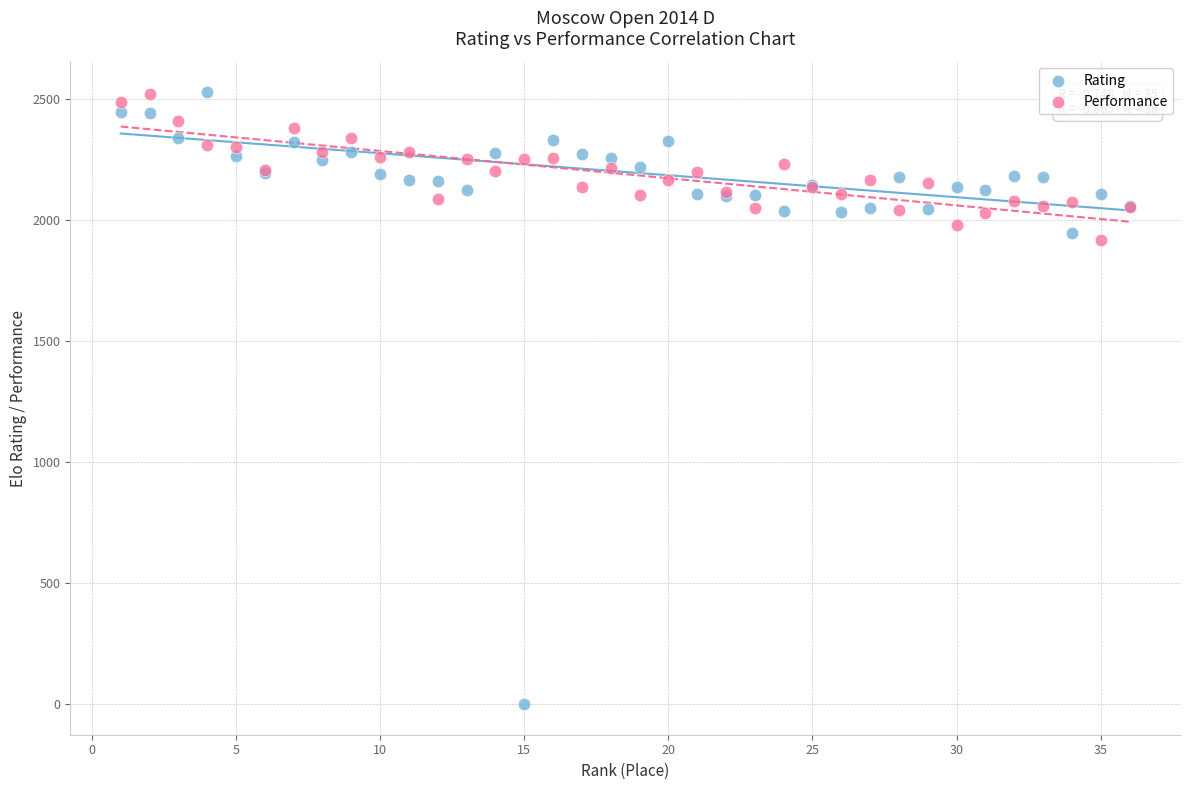

Across all series, what Y value is closest to 1264?

1915